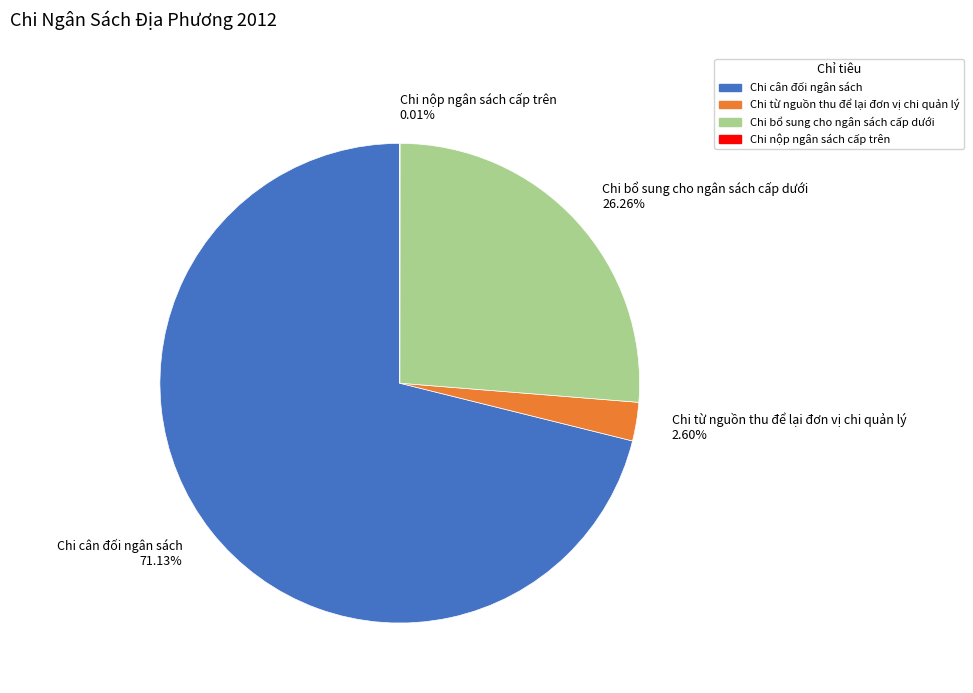

Which slice is the largest?

Chi cân đối ngân sách